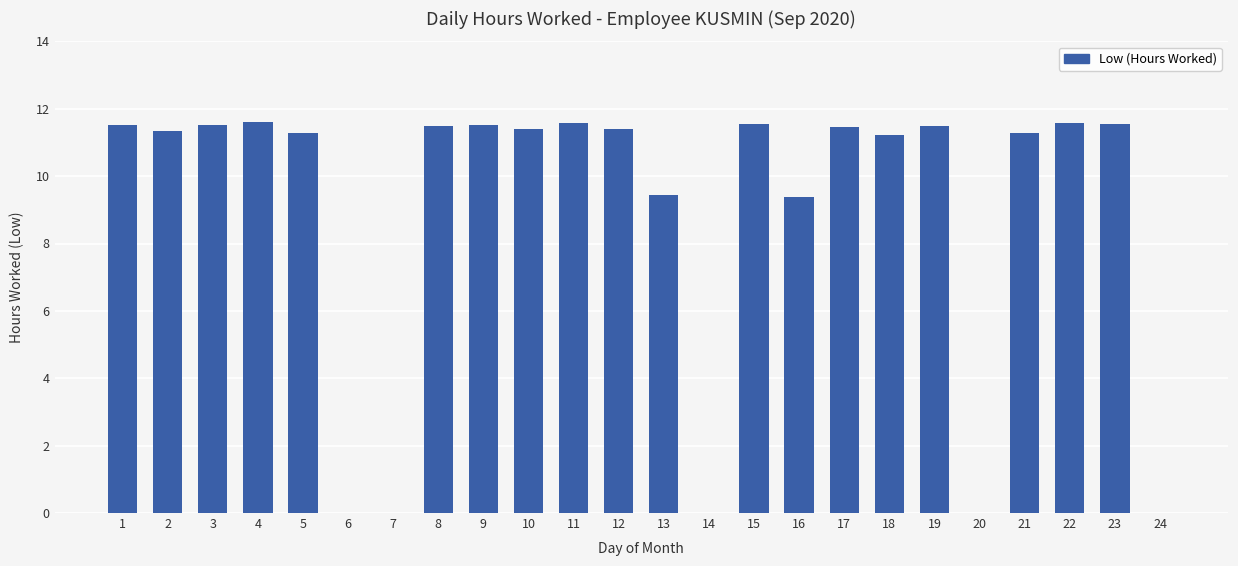

What is the sum of all values?

213.5